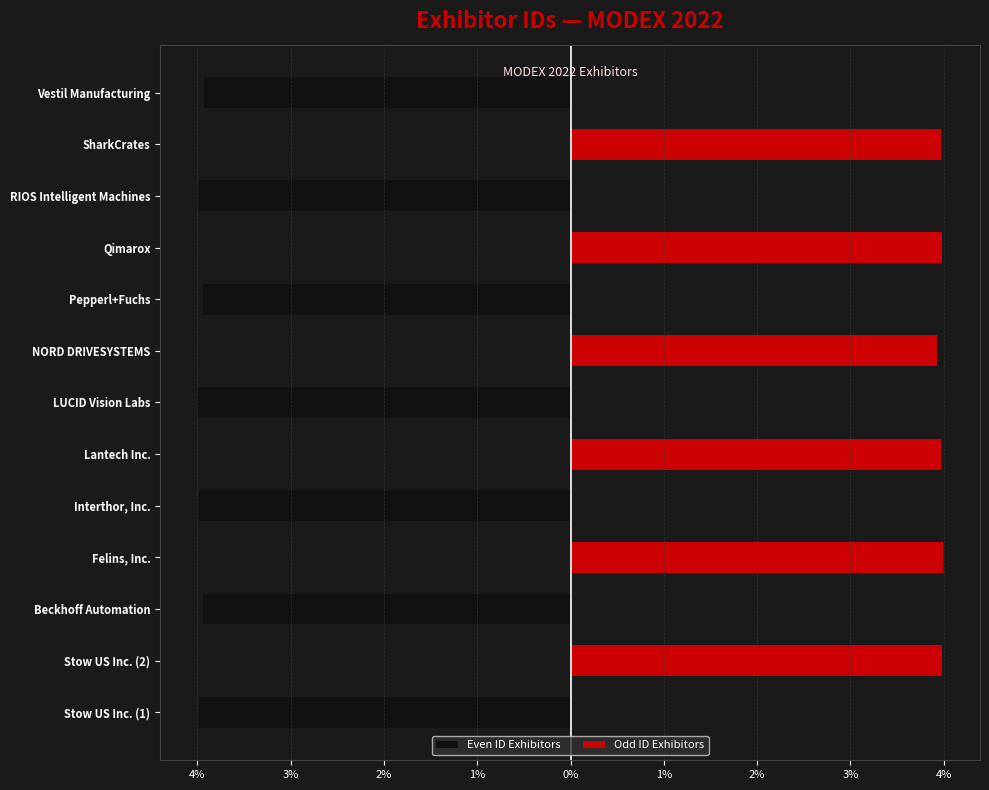

How many values in the Even ID Exhibitors series exceed -48137?

6